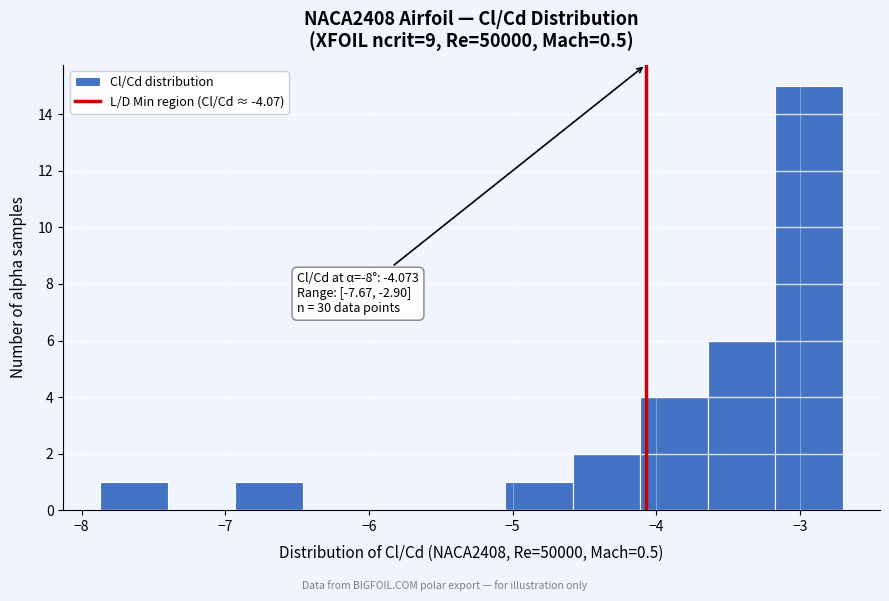

Over which range of the x-axis is the bar tallest?

-3.2 to -2.7